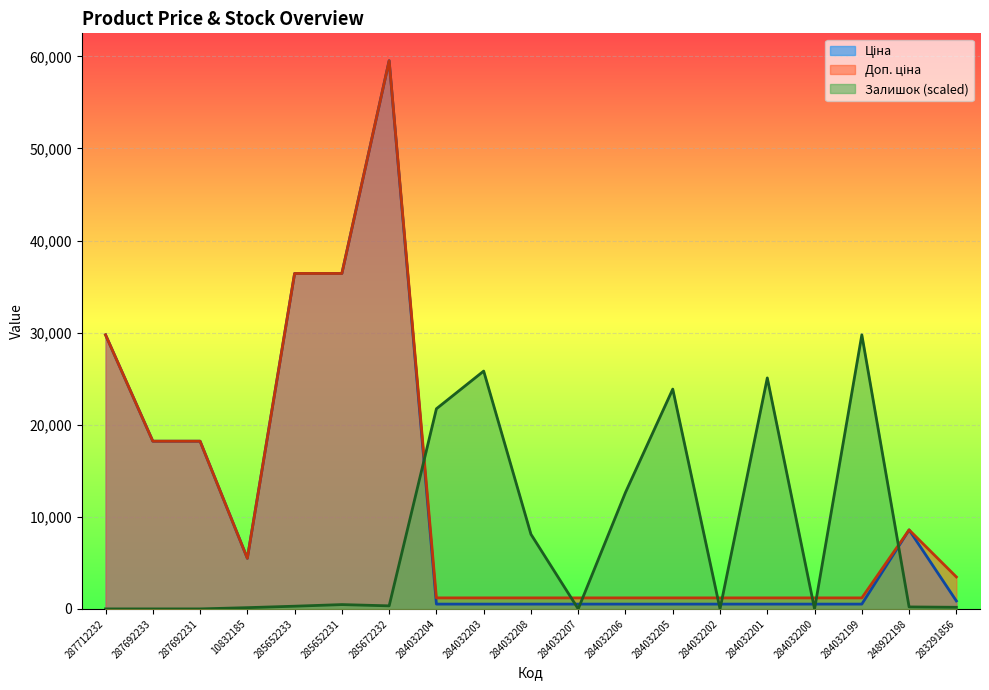

Does the chart display data point markers on the line(s)?

No